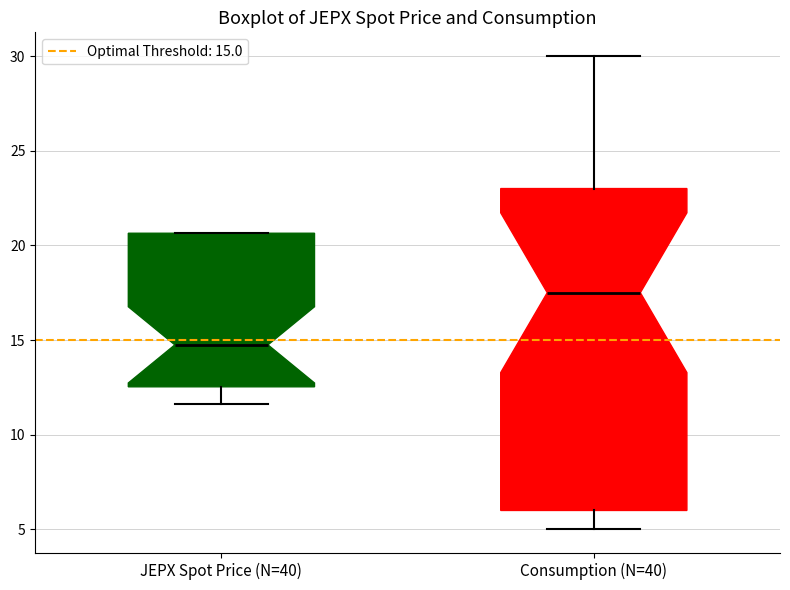

Where does the median line of the box for JEPX Spot Price (N=40) sit on the y-axis? The values are not printed on the chart, so give them approximately, as read against the axis.

14.5